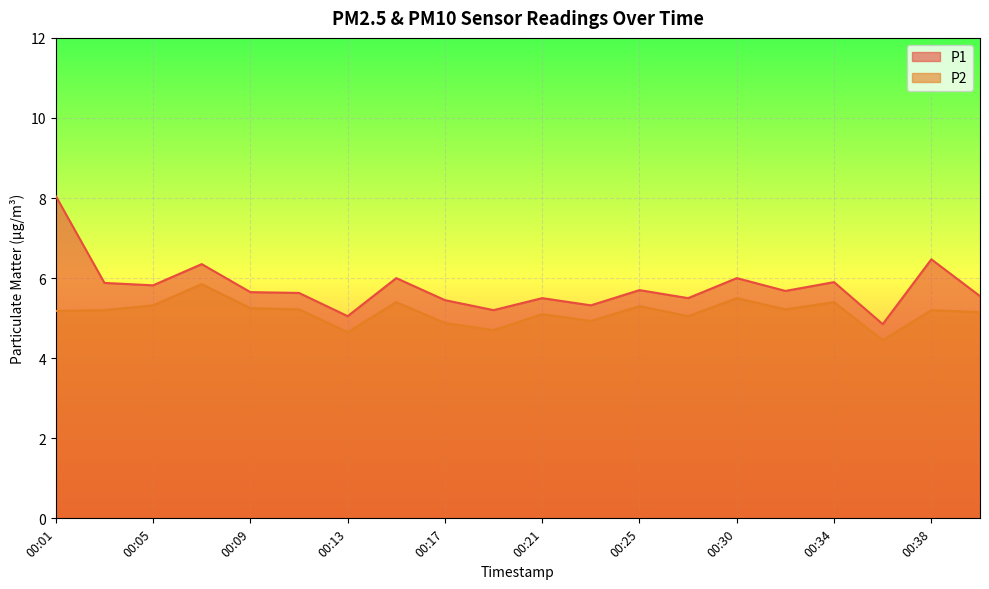

At which label is P1 closest to 6?

00:15